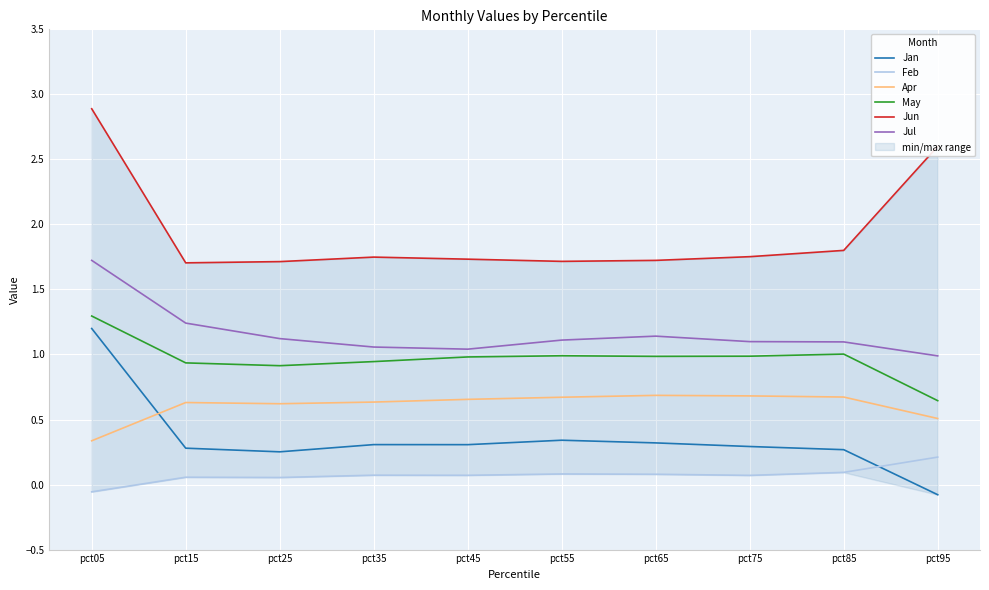

How many negative values does the Feb series have?

1